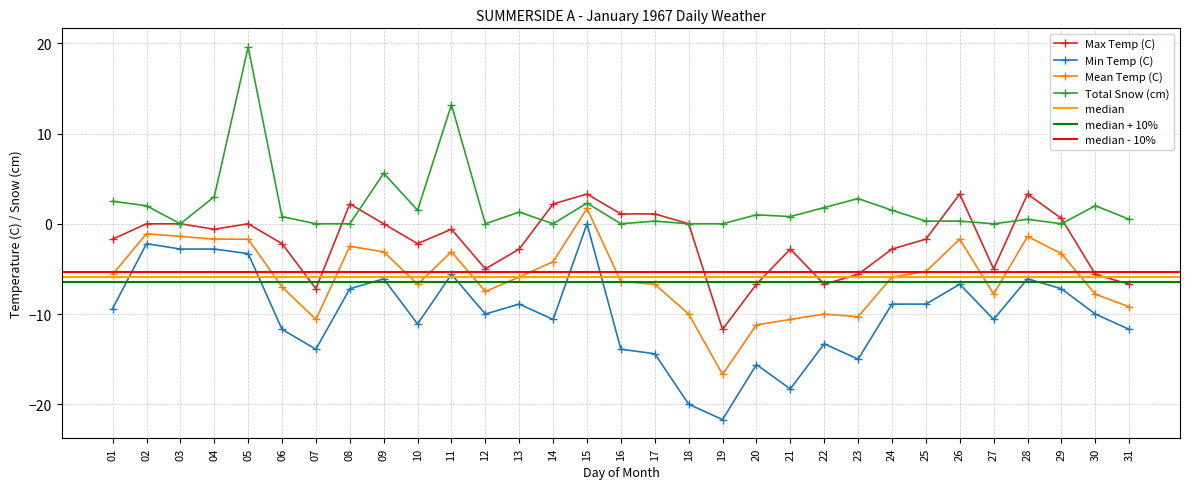

What is the sum of all Total Snow (cm) values?

63.6